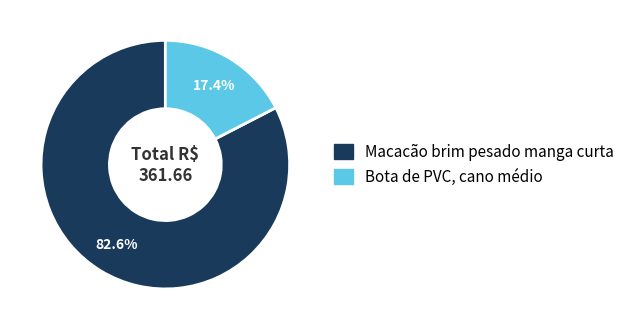

What is the largest slice in the pie chart?

Macacão brim pesado manga curta